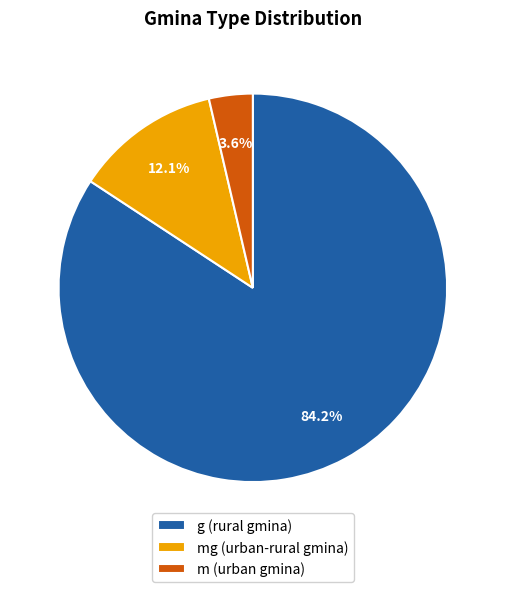

Which slice is the smallest?

m (urban gmina)